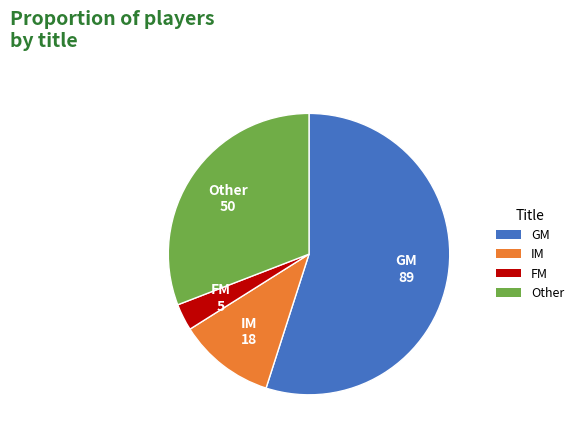

Is the sum of Other and GM greater than half?

Yes